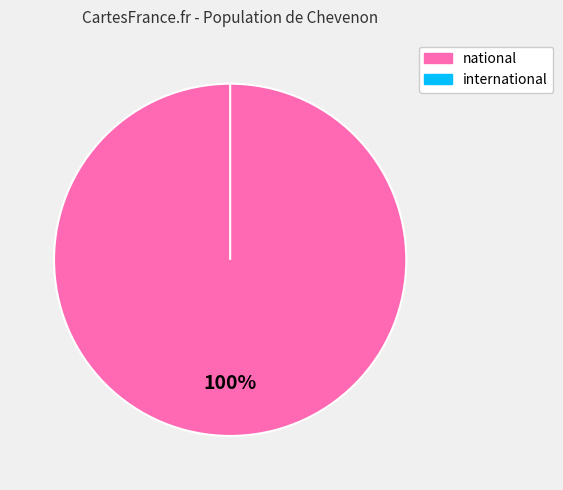

Which category accounts for the majority?

national